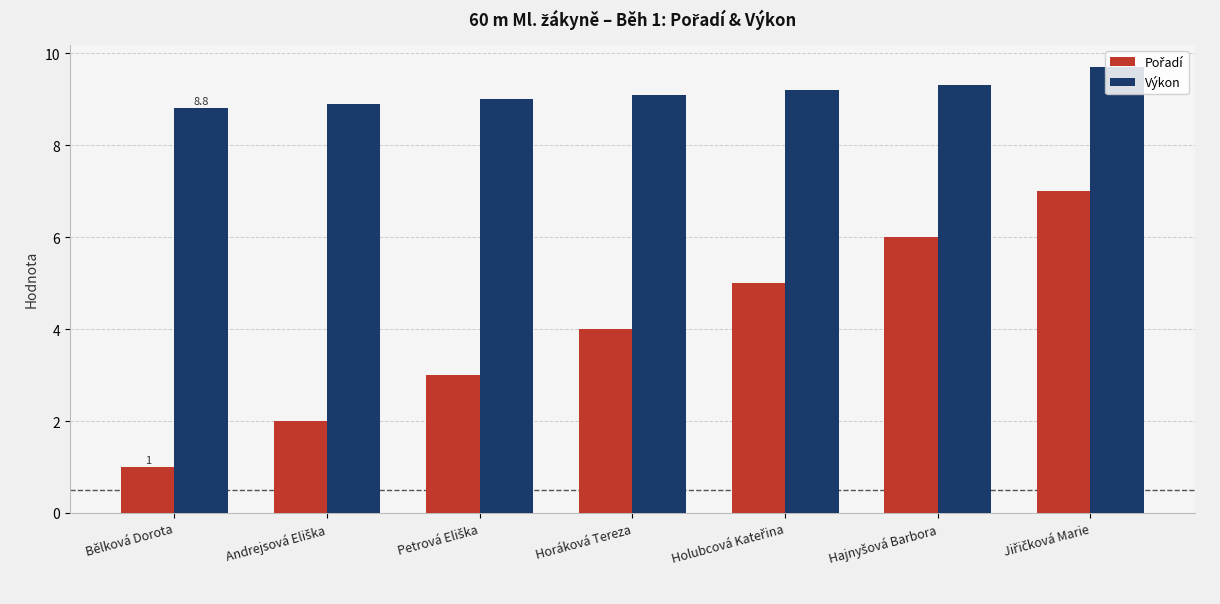

What is the difference between the highest and lowest values at Horáková Tereza?

5.1